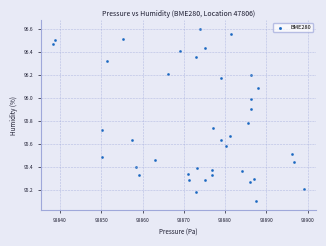

What is the range of Y values (max minus min)?

1.5